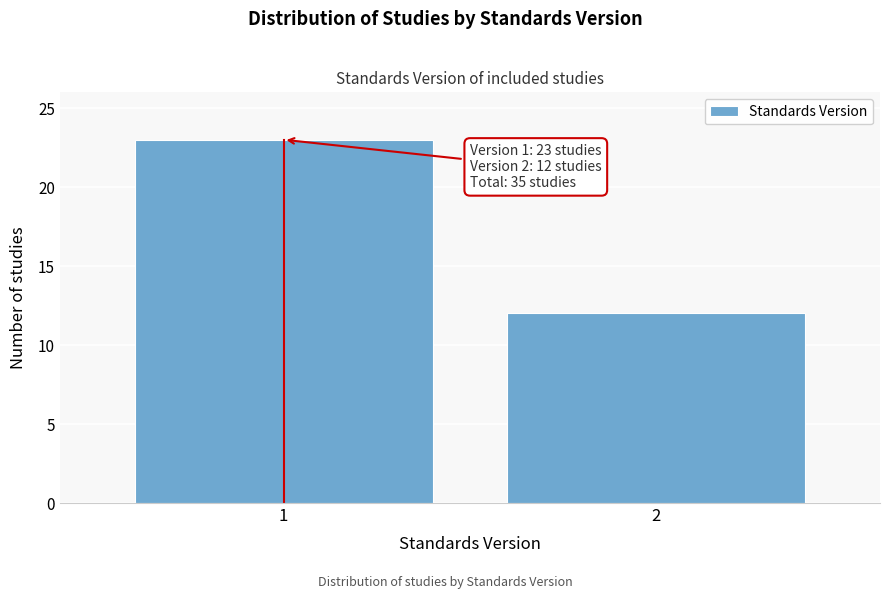

Reading left to right, what are all the values shown in this chart?

23	12